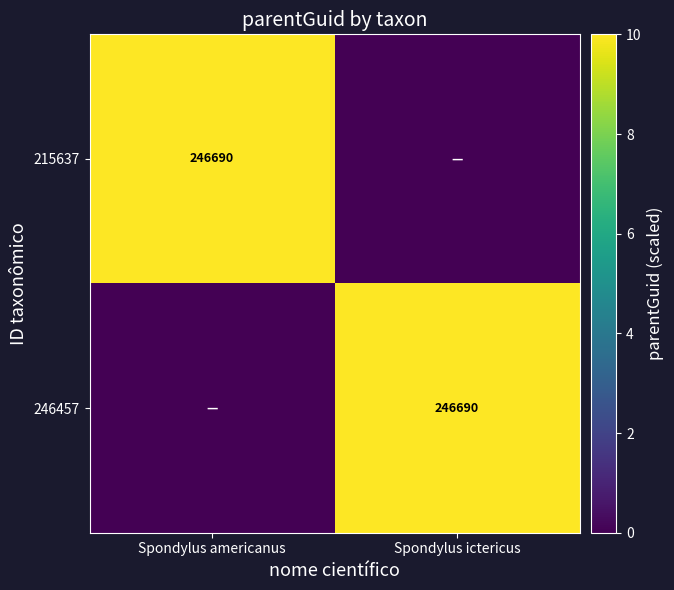

The 215637 series shows 435909 at Spondylus americanus. True or false?

False